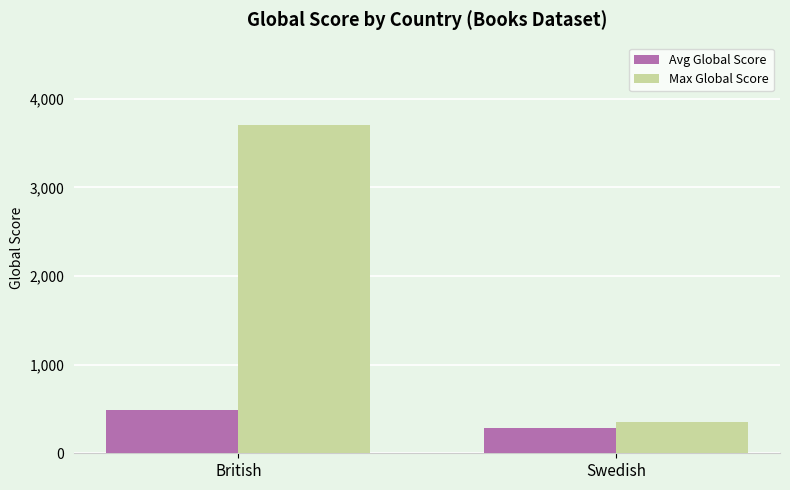

Which series changed the most between British and Swedish?

Max Global Score